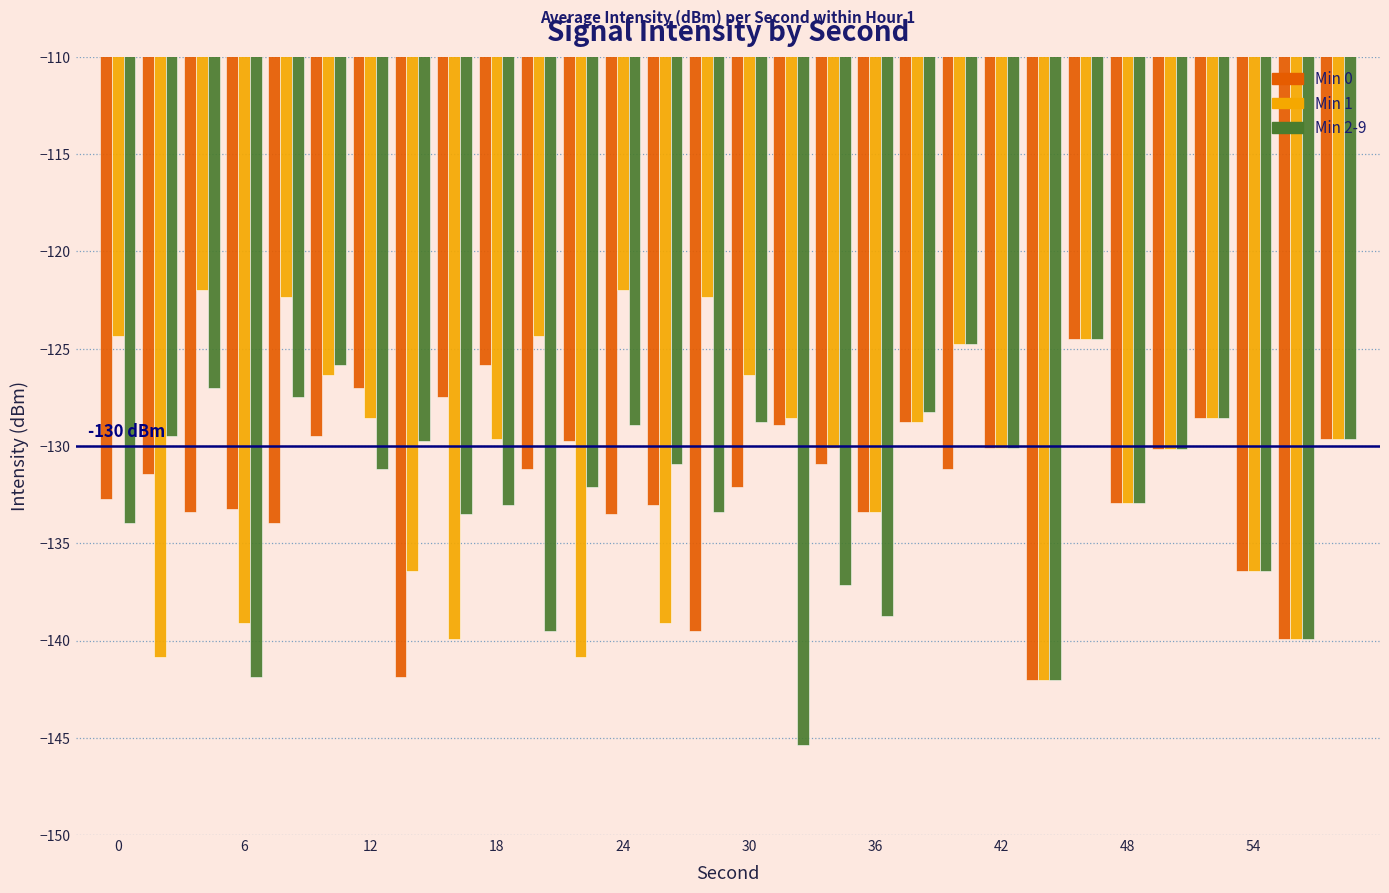

How many bars are there in total?

90